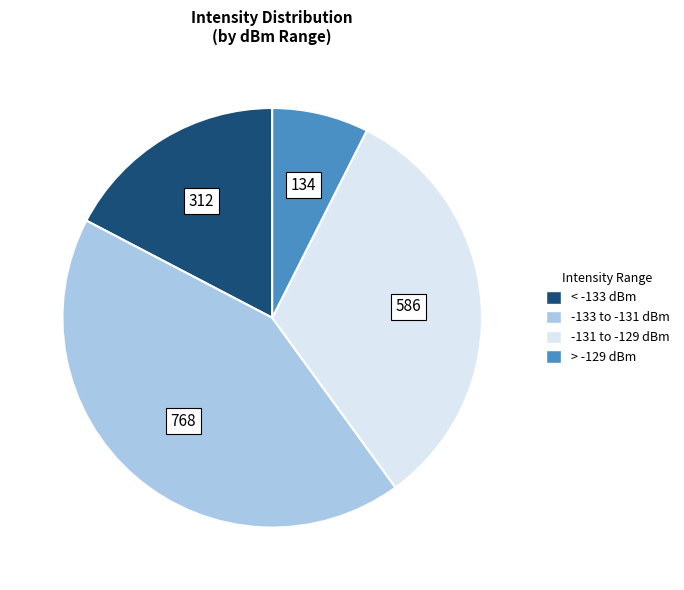

Does any single category account for the majority?

No